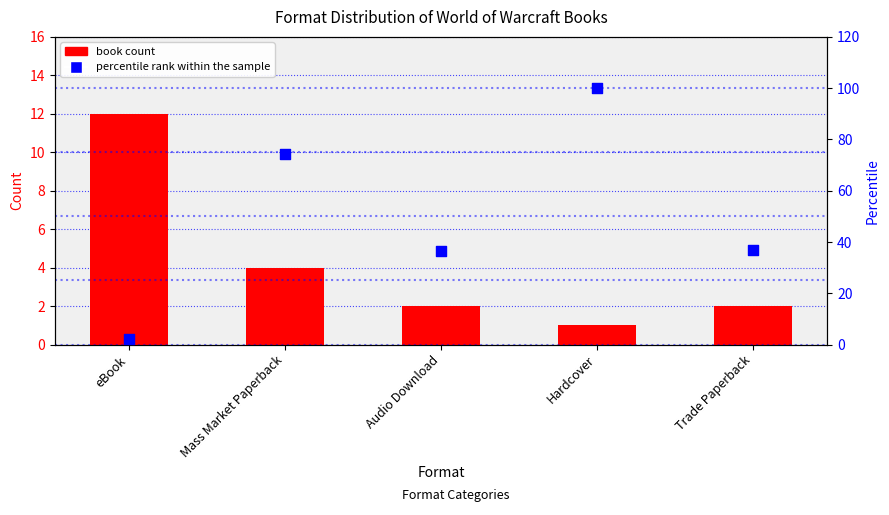

What is the total value across all series at Trade Paperback?

39.1